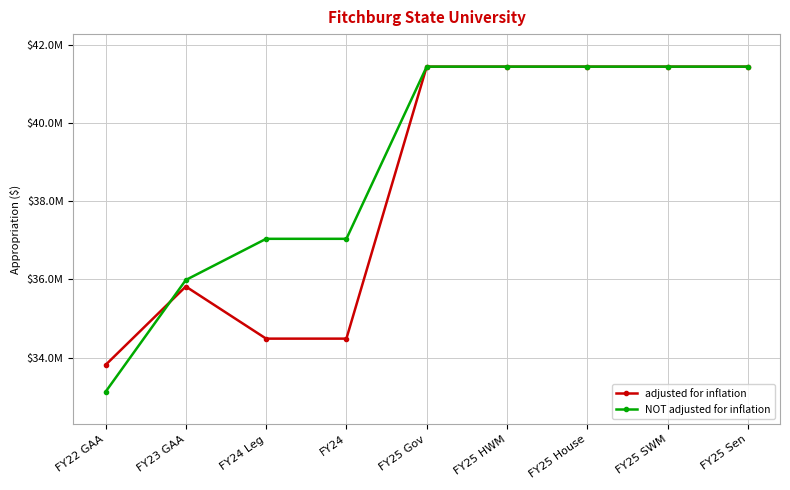

What are all the series names shown in the legend?

adjusted for inflation, NOT adjusted for inflation